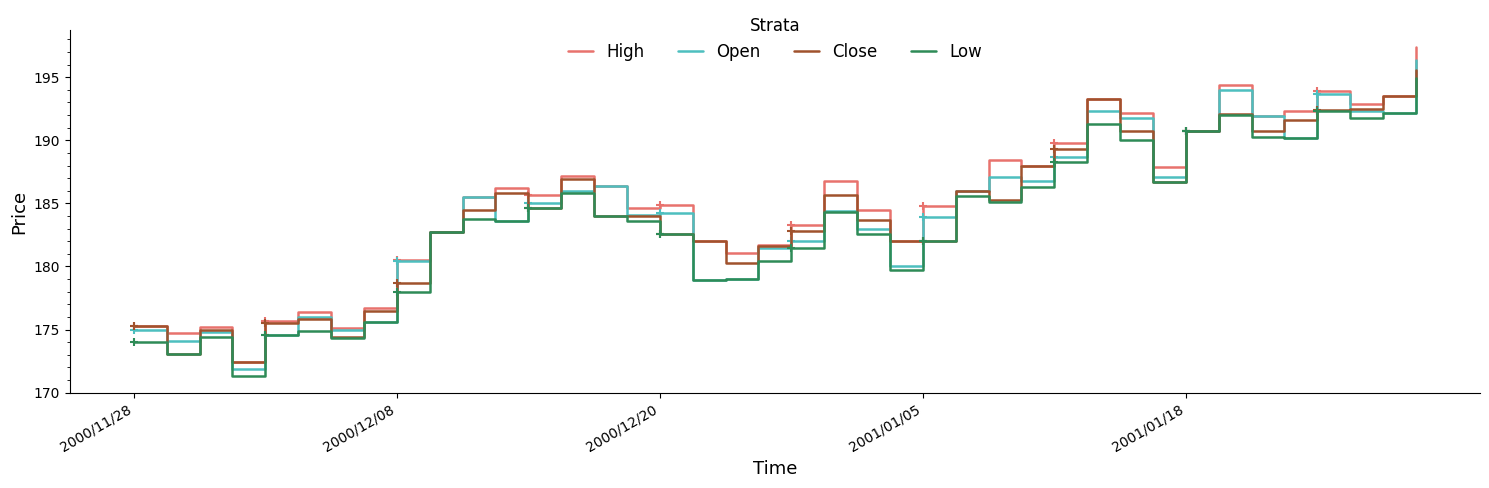

Which series has the widest spread of values?

High